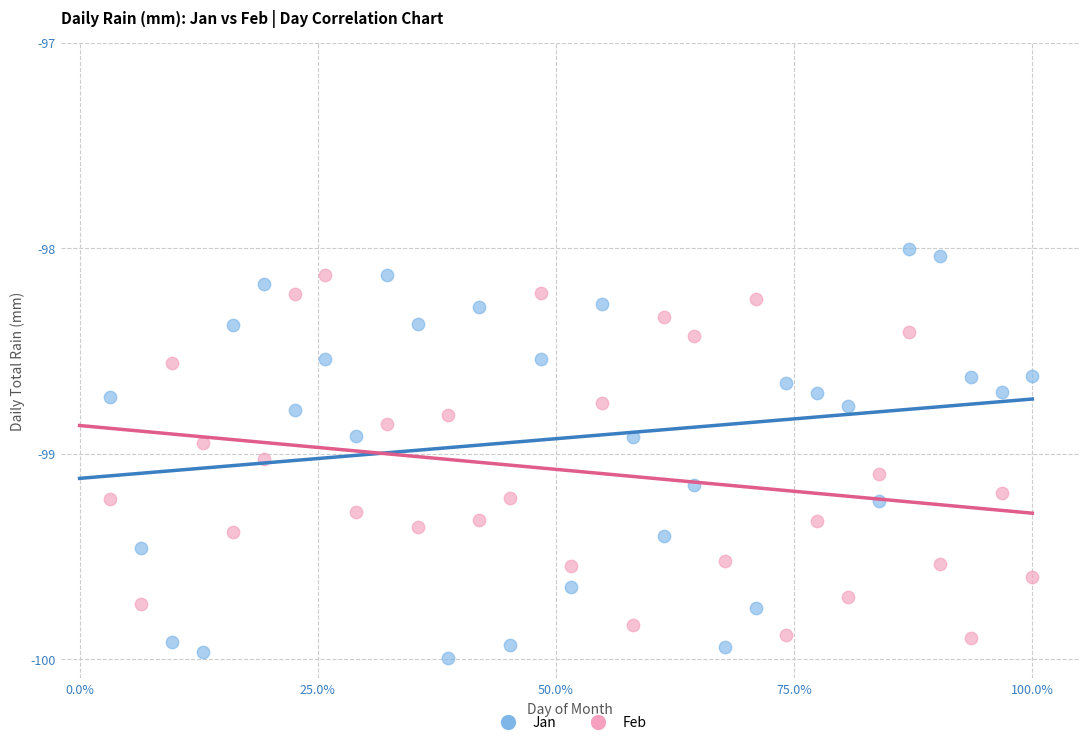

Which series contains the lowest Y value?

Jan